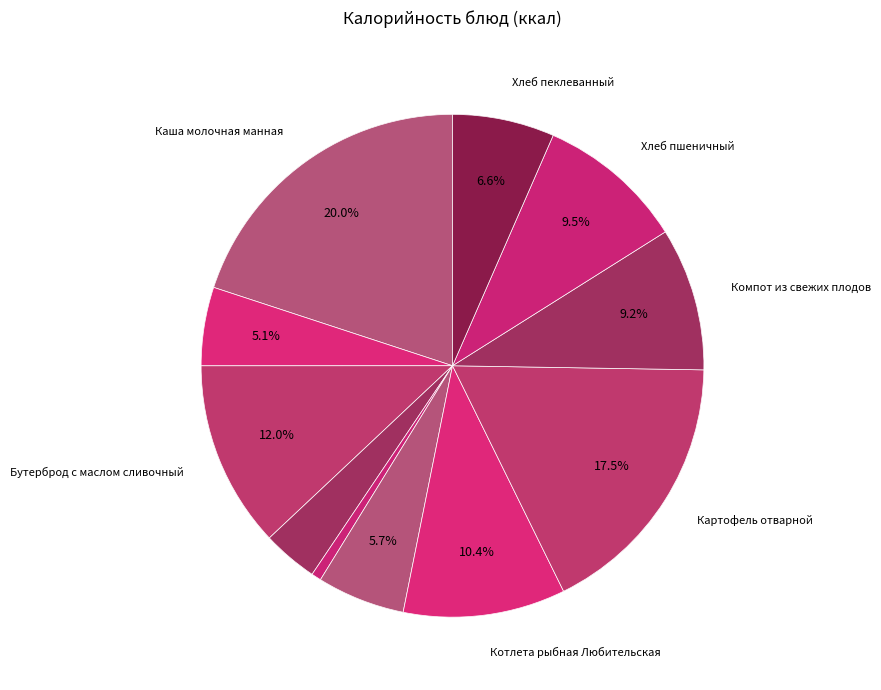

The Хлеб пшеничный slice represents 24% of the pie. True or false?

False